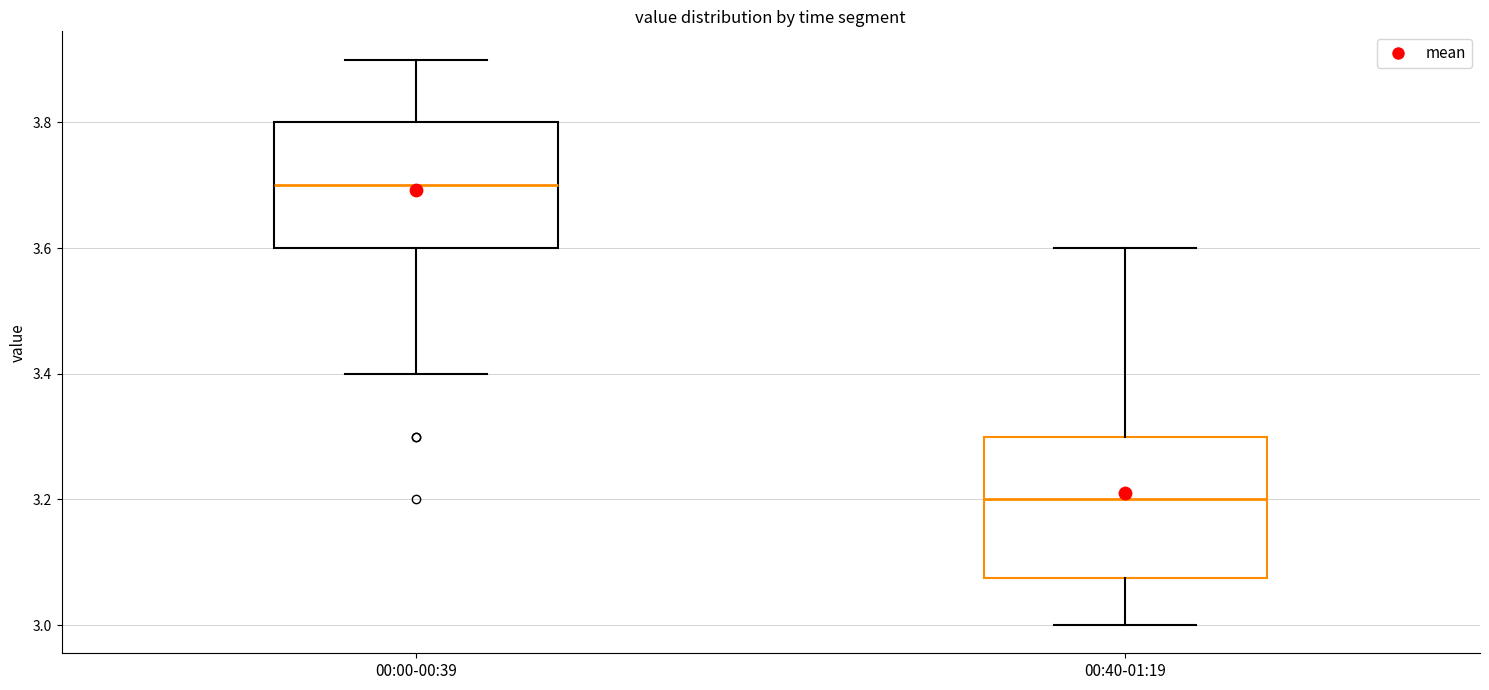

Where does the upper whisker of the box for 00:40-01:19 end on the y-axis? The values are not printed on the chart, so give them approximately, as read against the axis.

3.60